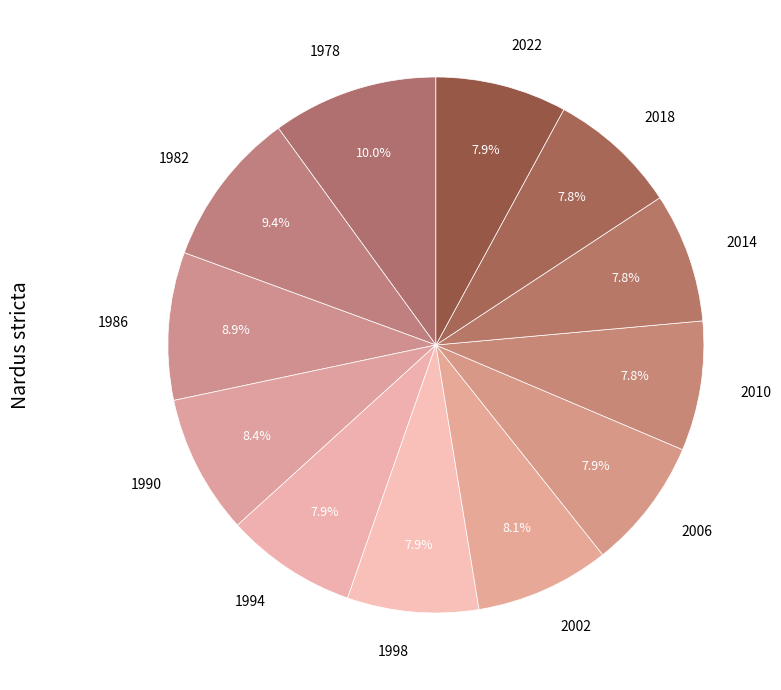

How many slices are in this pie chart?

12